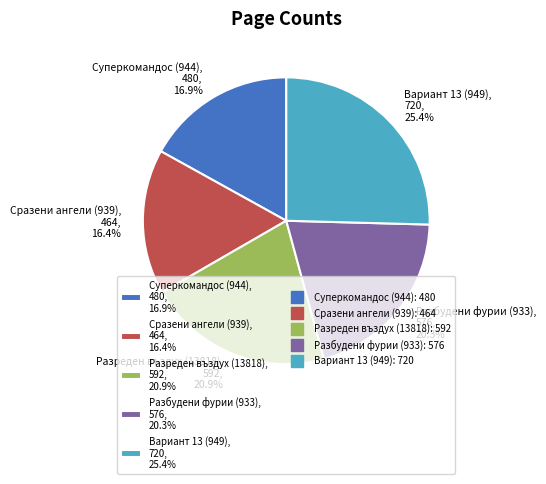

Is there any slice that represents more than half of the pie?

No